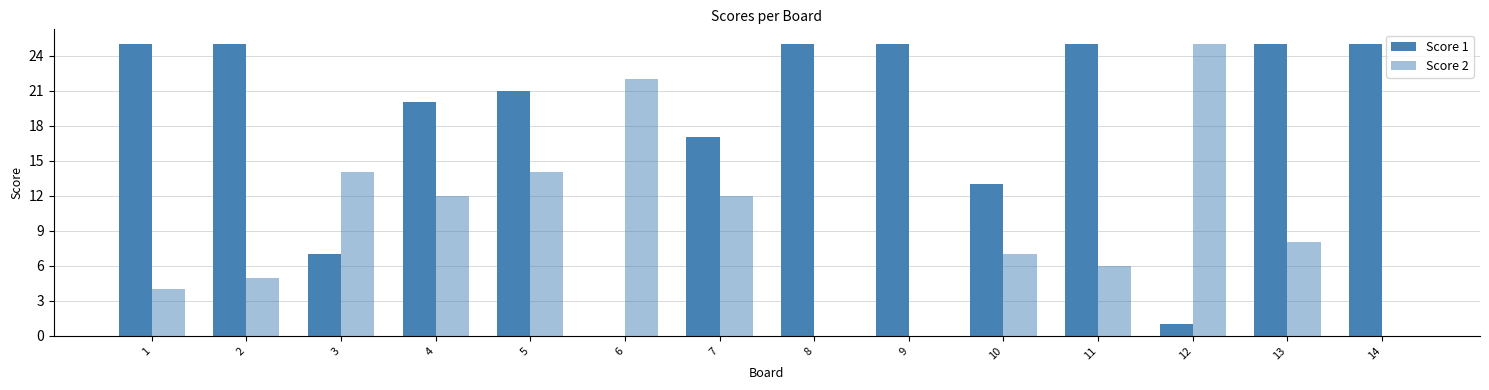

Reading right to left, transcribe all the data shown in this chart.

Score 1: 14=25	13=25	12=1	11=25	10=13	9=25	8=25	7=17	6=0	5=21	4=20	3=7	2=25	1=25
Score 2: 14=0	13=8	12=25	11=6	10=7	9=0	8=0	7=12	6=22	5=14	4=12	3=14	2=5	1=4